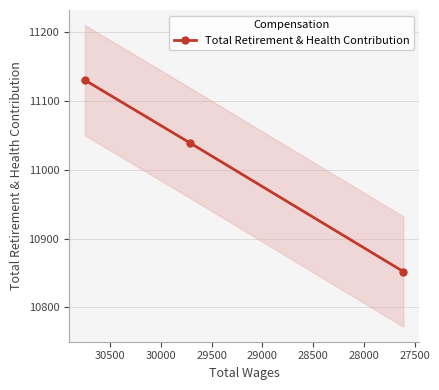

Reading left to right, transcribe all the data shown in this chart.

11130	11039	10852